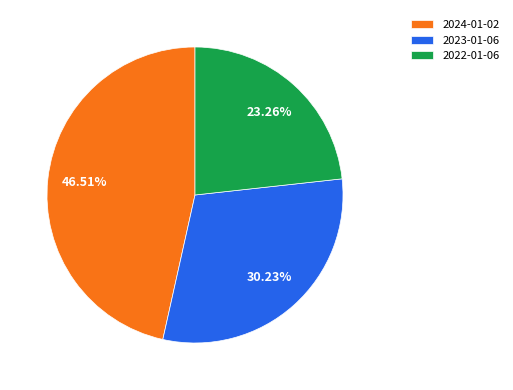

Between 2022-01-06 and 2023-01-06, which is larger?

2023-01-06